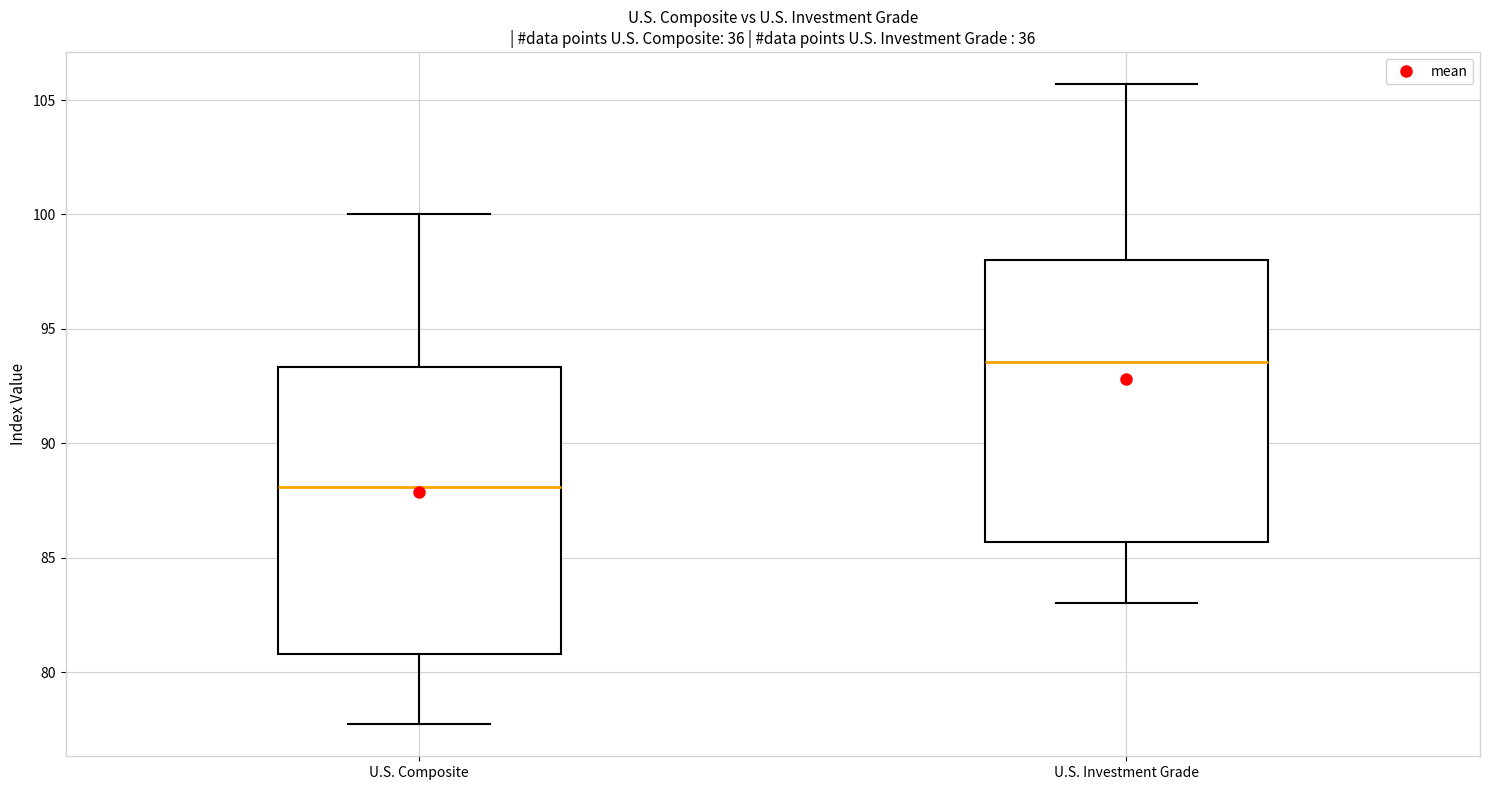

Reading left to right, read every box against the y-axis: the position of its median line, the range the box covers, and the ends of its whiskers. The values are not printed on the chart, so give them approximately, as read against the axis.

U.S. Composite: median 88.0, box 81.0 to 93.5, whiskers 77.5 to 100.0
U.S. Investment Grade: median 93.5, box 85.5 to 98.0, whiskers 83.0 to 105.5